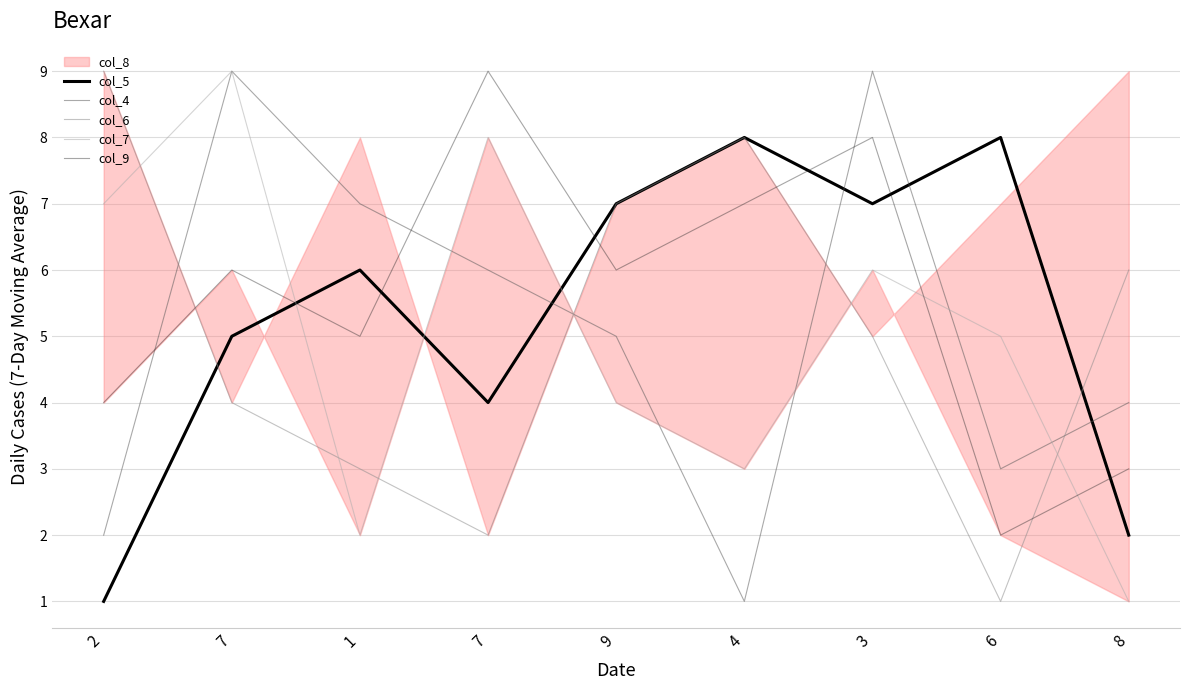

What is the total value across all series at 1?

23